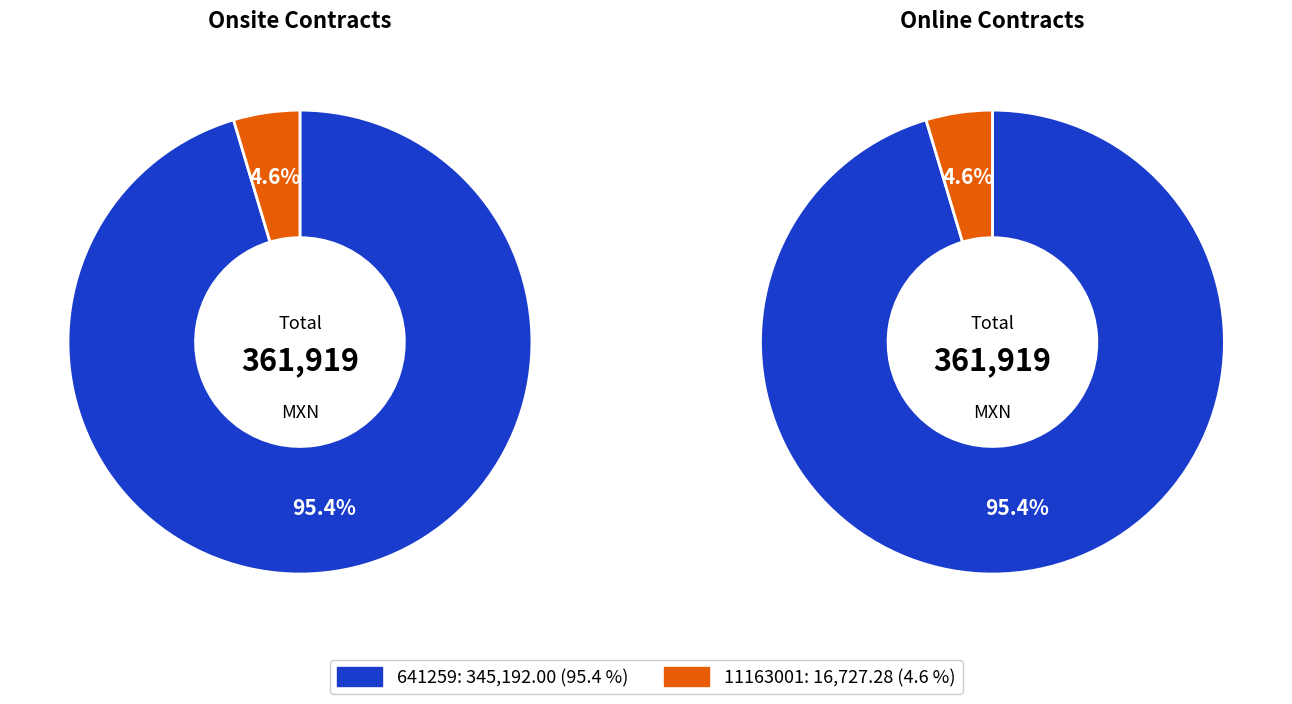

Rank the categories by value from highest to lowest.

641259, 11163001